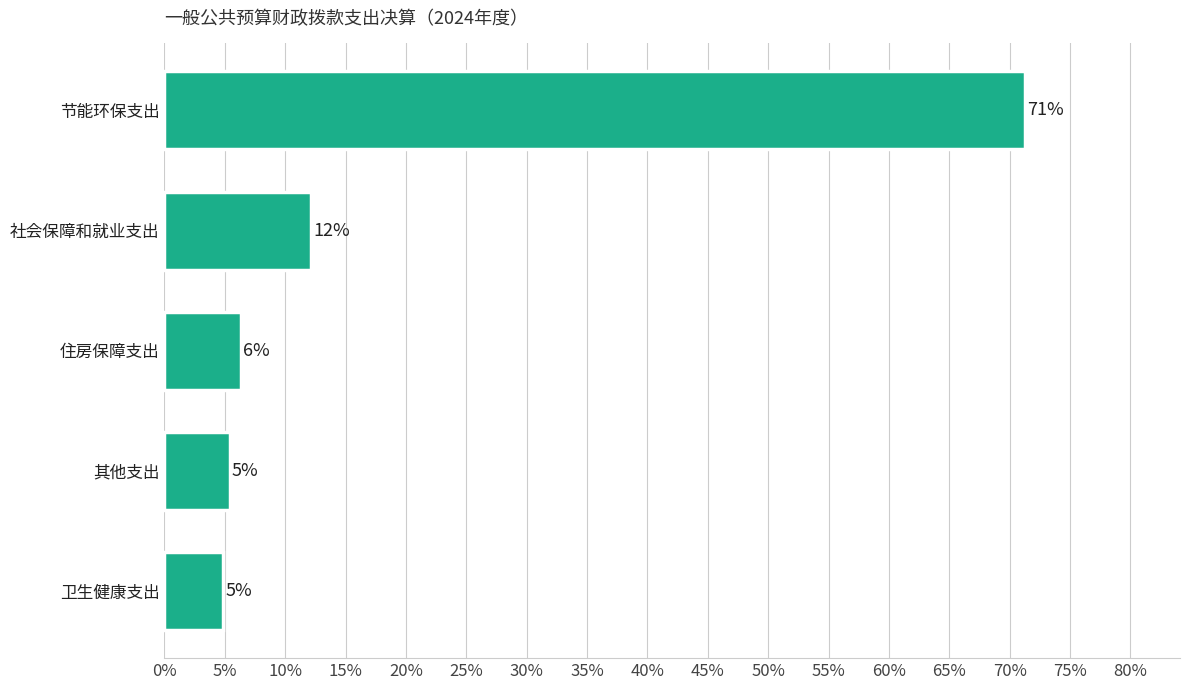

What is the greatest value displayed?

0.7